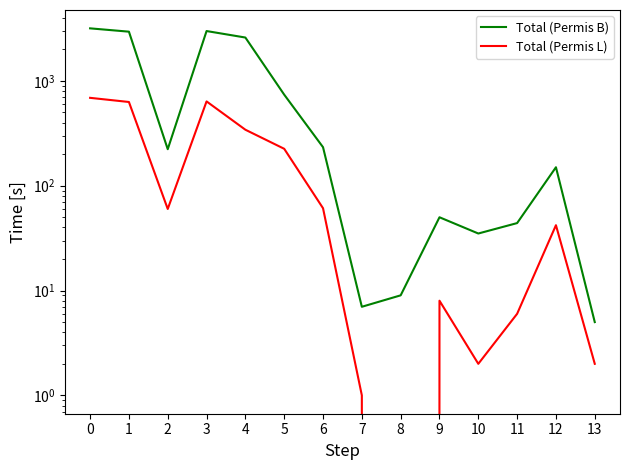

True or false: Total (Permis B) and Total (Permis L) intersect in this chart.

False